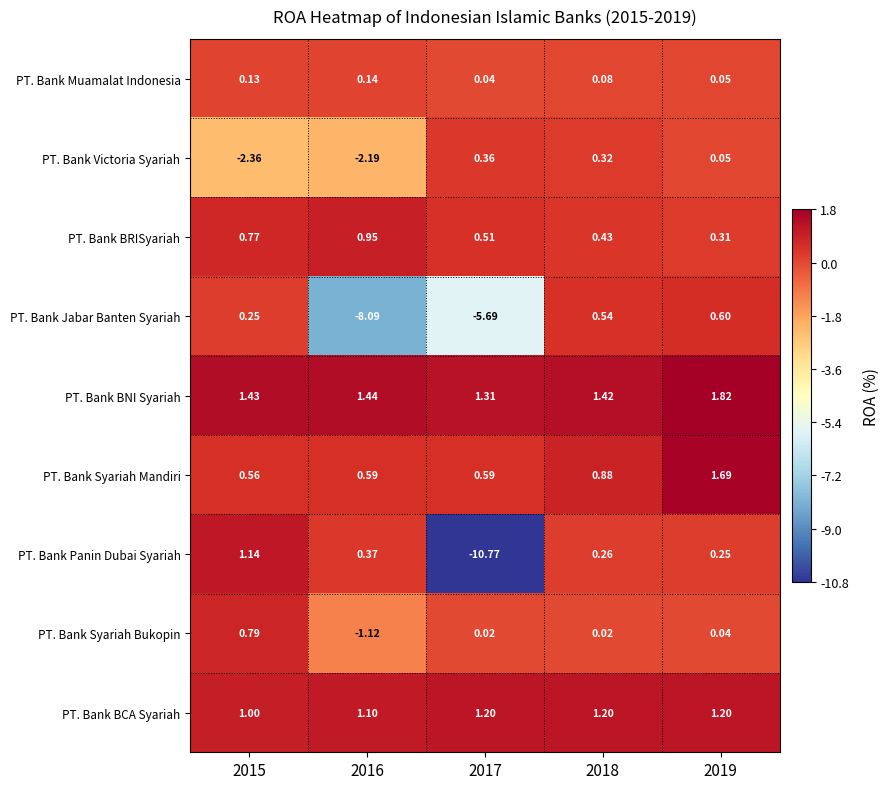

Is the value of PT. Bank Jabar Banten Syariah at 2018 greater than the value of PT. Bank Syariah Mandiri at 2016?

No